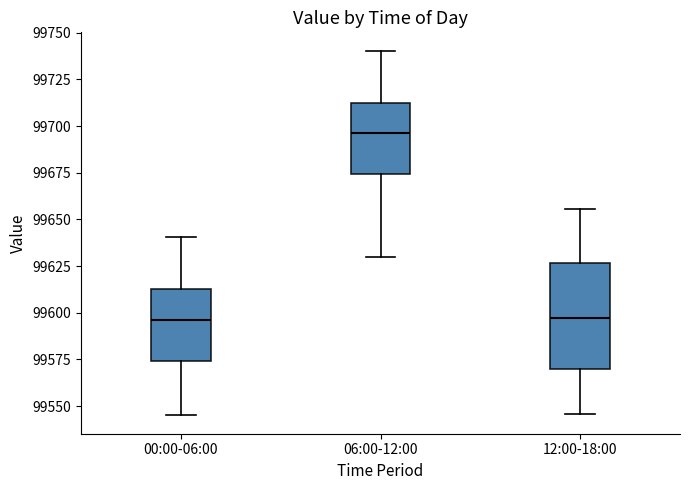

Where is the lower edge of the box for 12:00-18:00 on the y-axis? The values are not printed on the chart, so give them approximately, as read against the axis.

99570